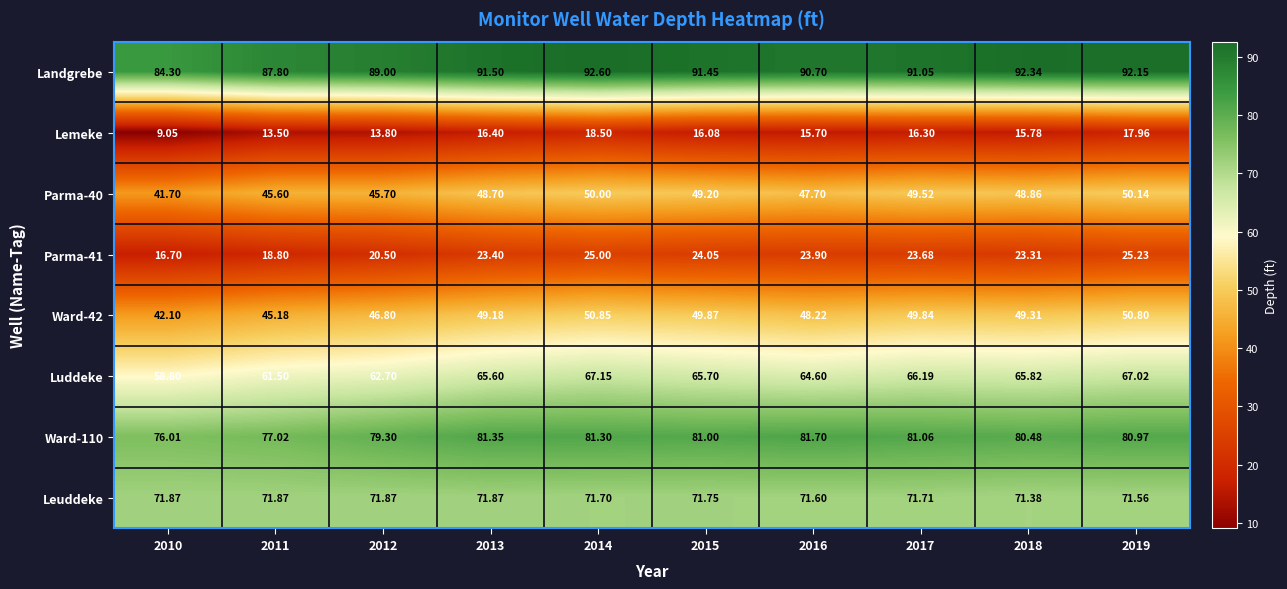

Which series changed the most between 2012 and 2014?

Lemeke